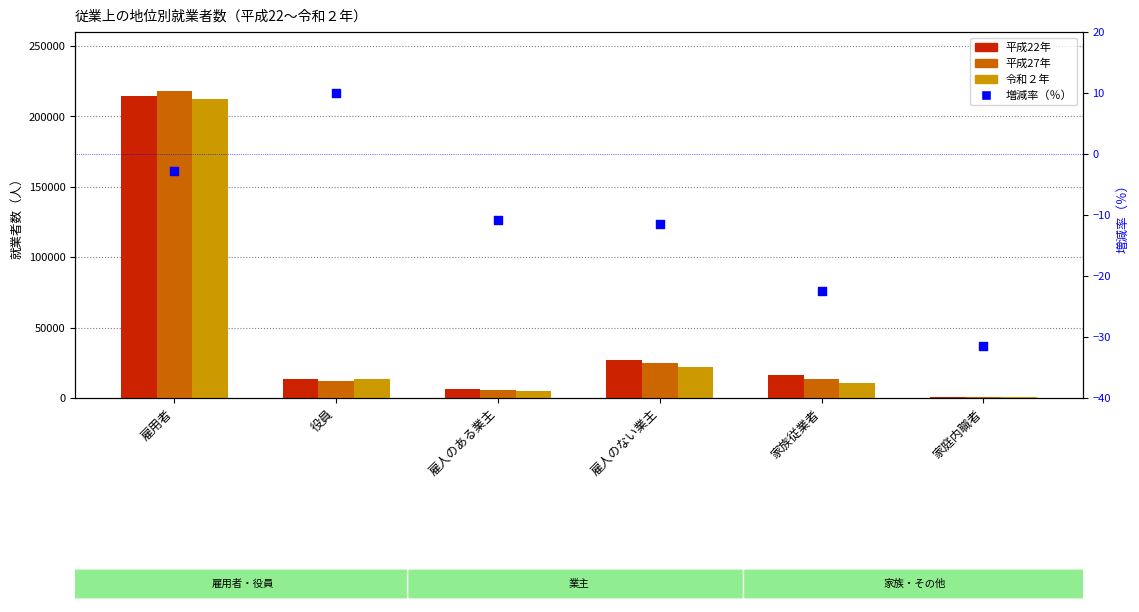

At which category is the sum across all series the highest?

雇用者